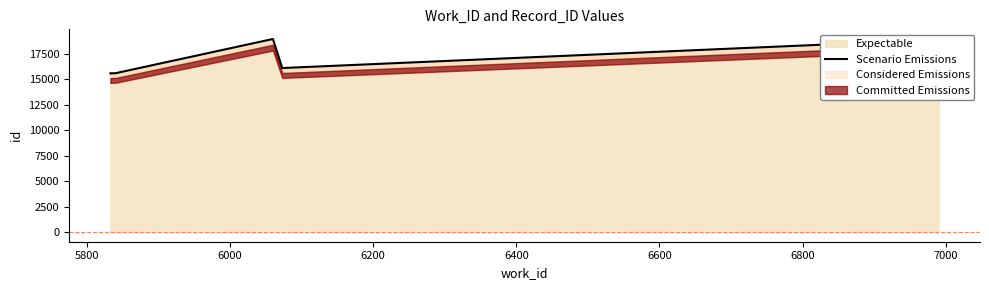

What is the difference between the second highest and minimum values?

3308